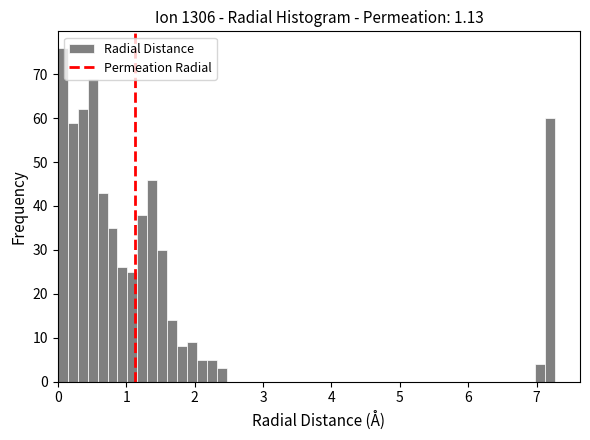

Around what value on the x-axis is the tallest bar? Give the approximate position of its centre, as read against the axis.

0.1